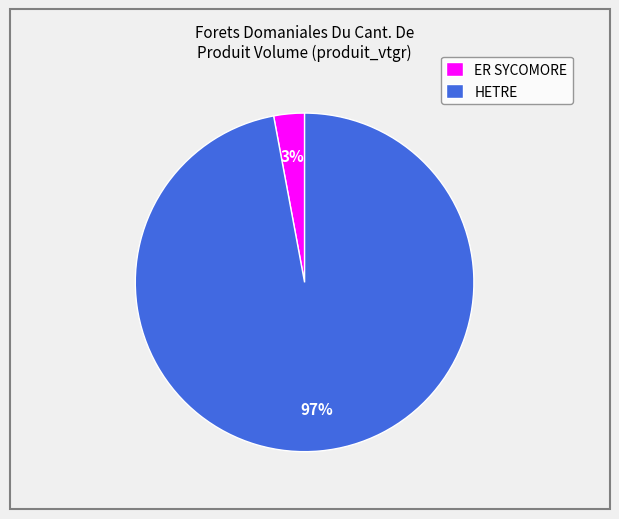

Is it true that HETRE is 86% of the pie?

False